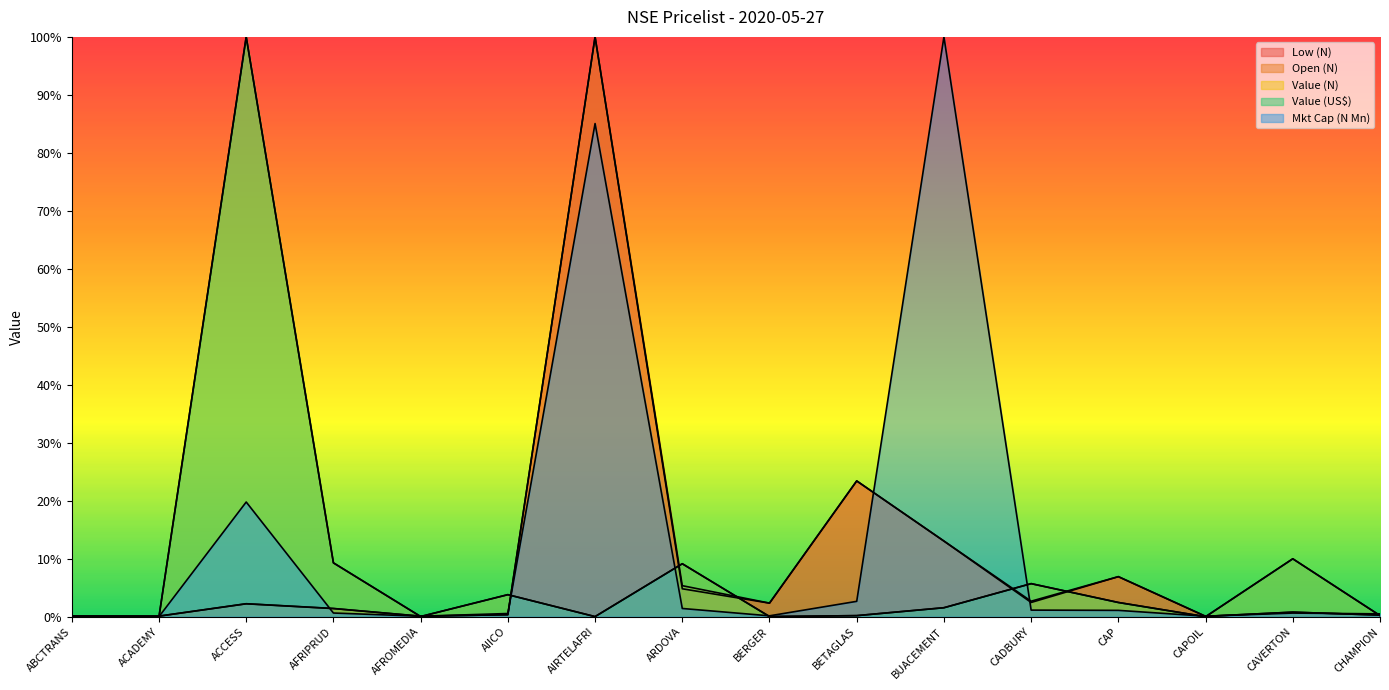

True or false: Mkt Cap (N Mn) has more than 0 points higher than both neighbors.

True